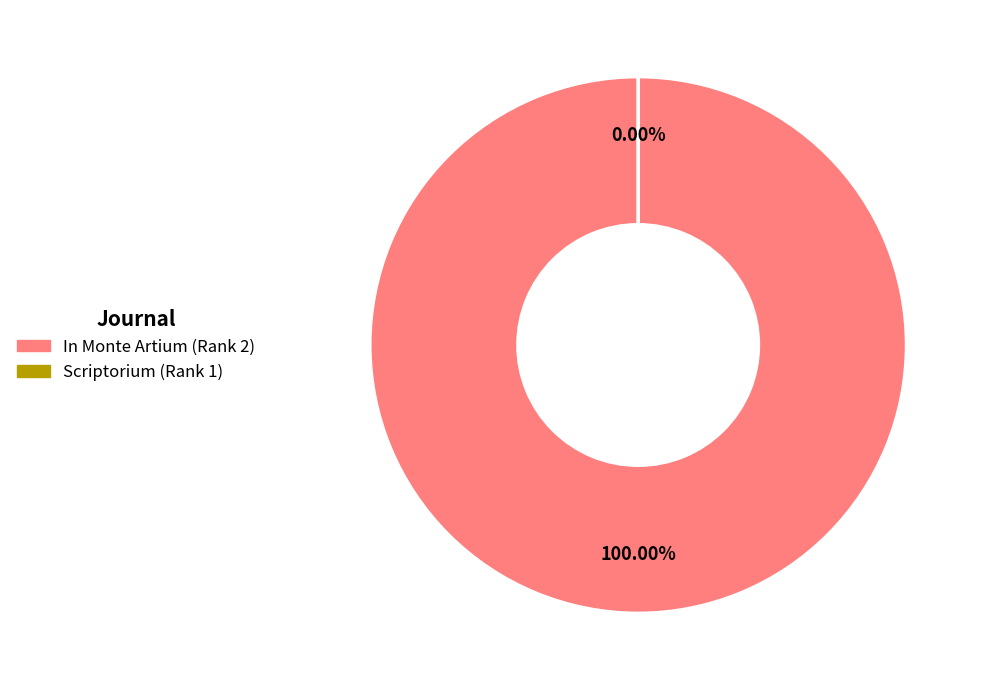

What is the largest slice in the pie chart?

In Monte Artium (Rank 2)